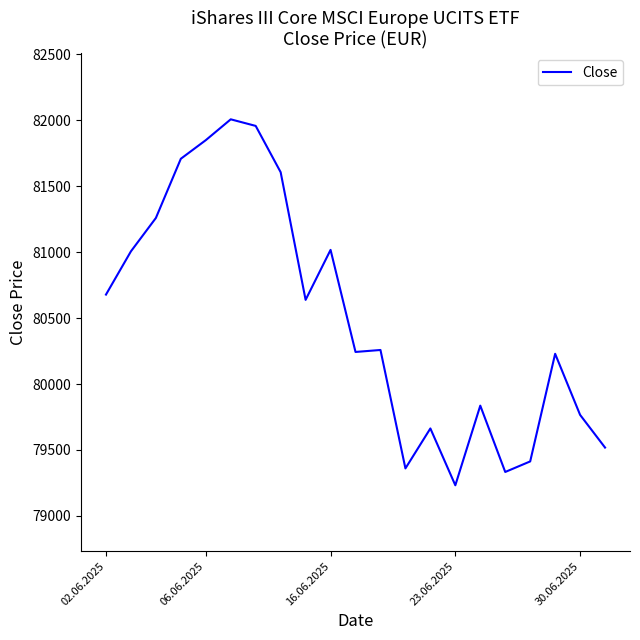

What is the minimum value shown in the chart?

79232